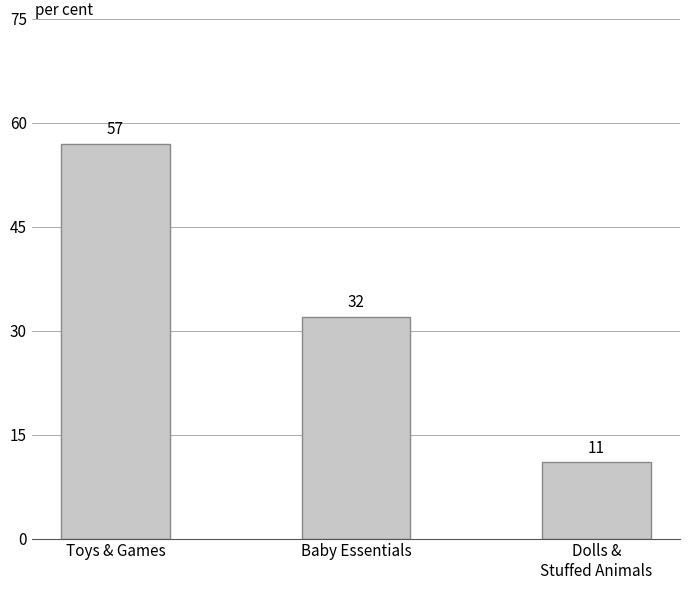

What is the difference between the values at Dolls &
Stuffed Animals and Baby Essentials?

21